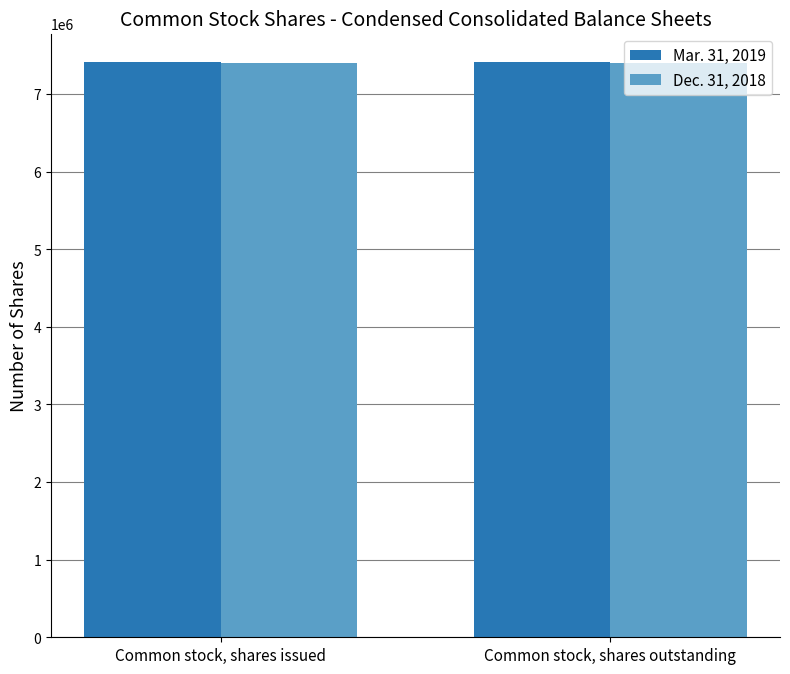

How many groups of bars are there?

2